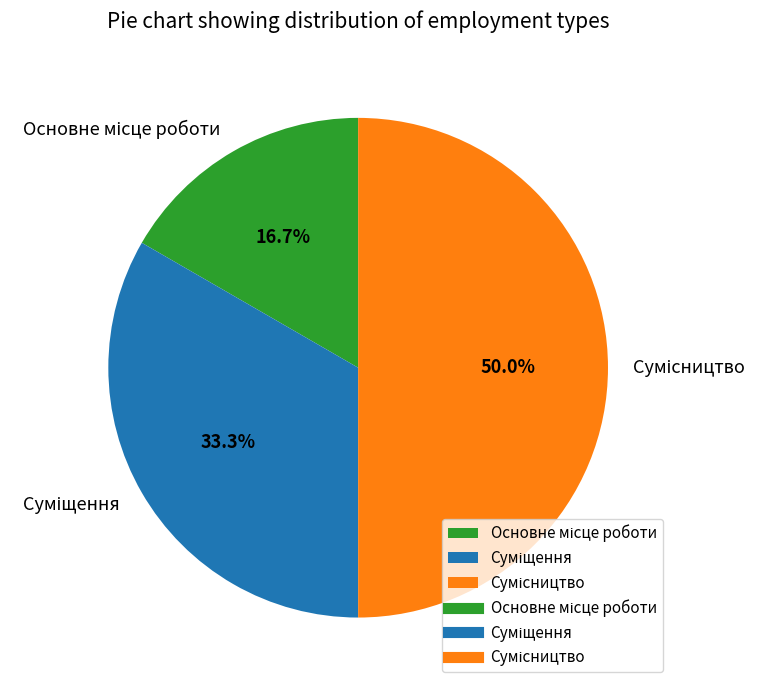

Does any single category account for the majority?

No